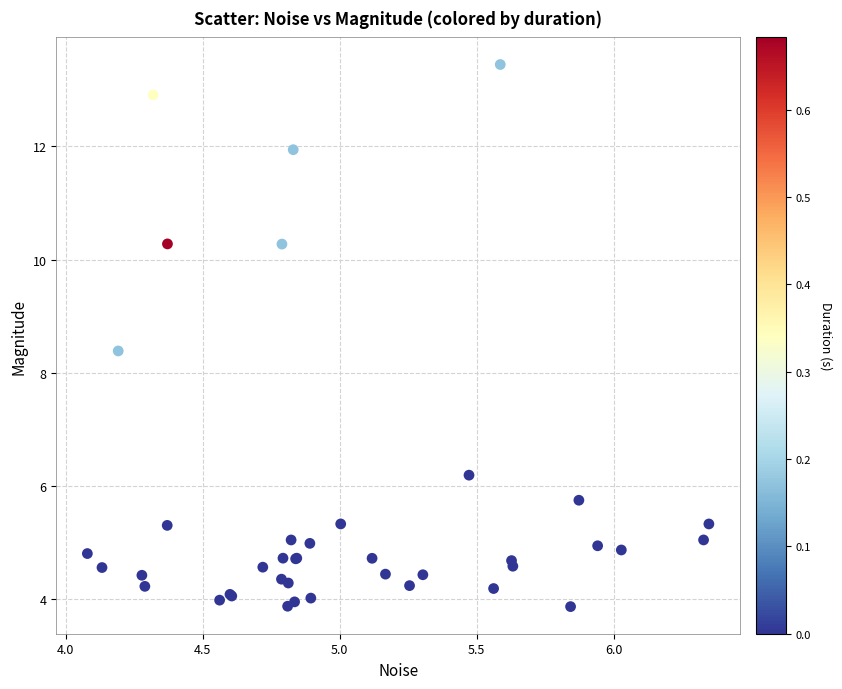

What Y value in the scatter plot is closest to 8?

8.4